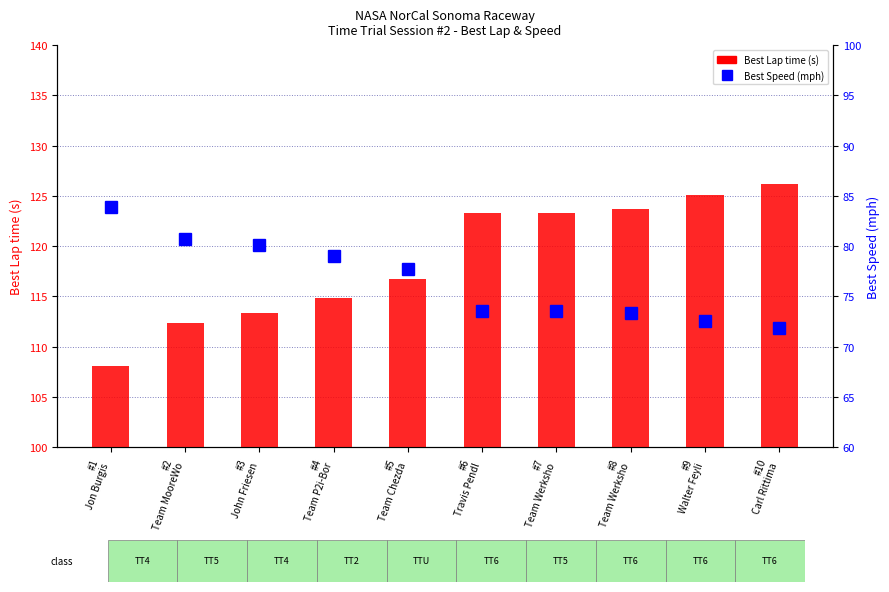

Rank the series by their maximum value, from highest to lowest.

Best Lap time (s), Best Speed (mph)